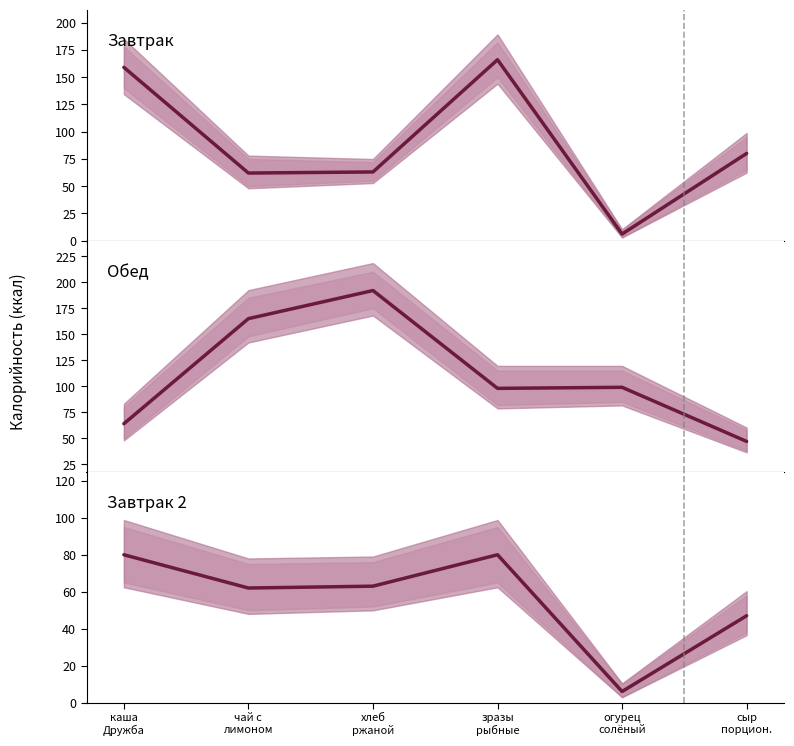

In Завтрак 2, how many points are higher than both neighbors (excluding endpoints)?

1